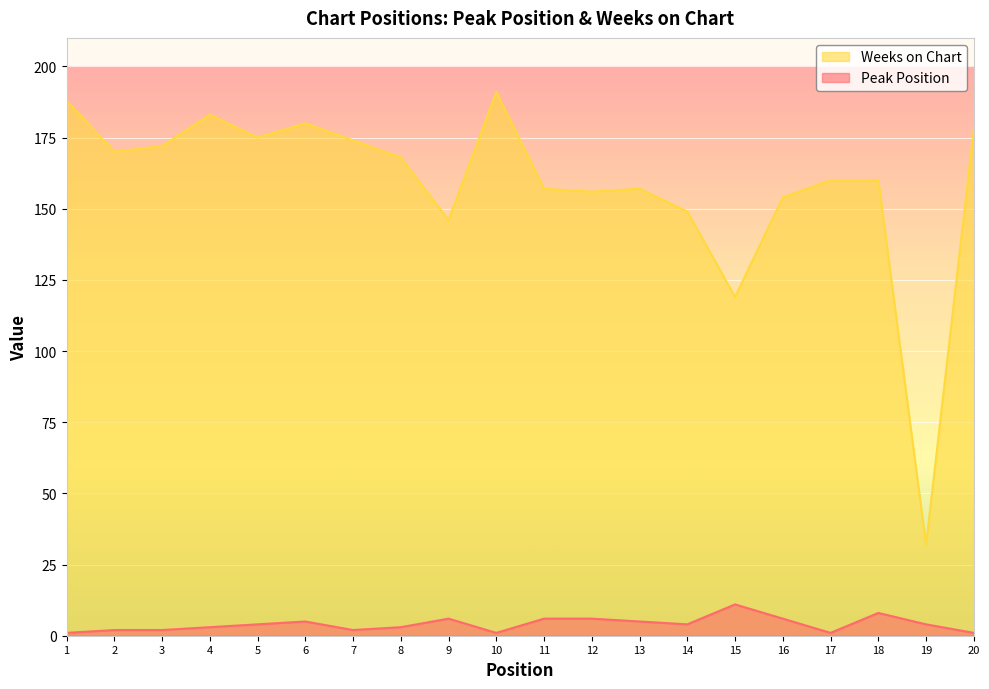

Does the chart display data point markers on the line(s)?

No